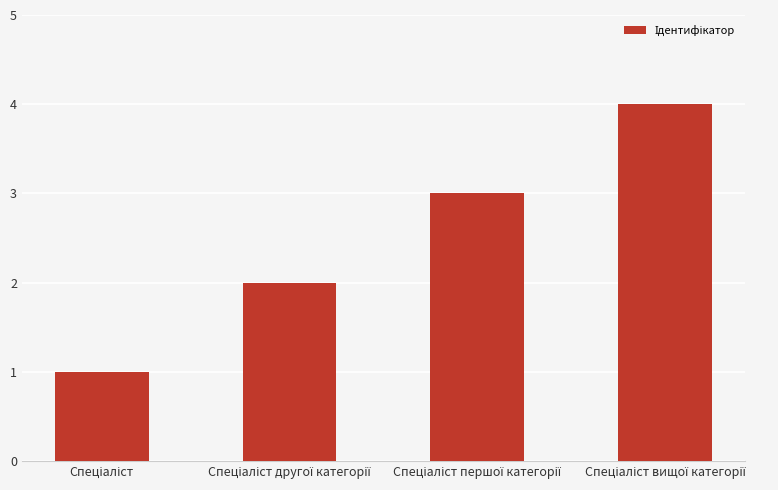

How many values are below 3?

2